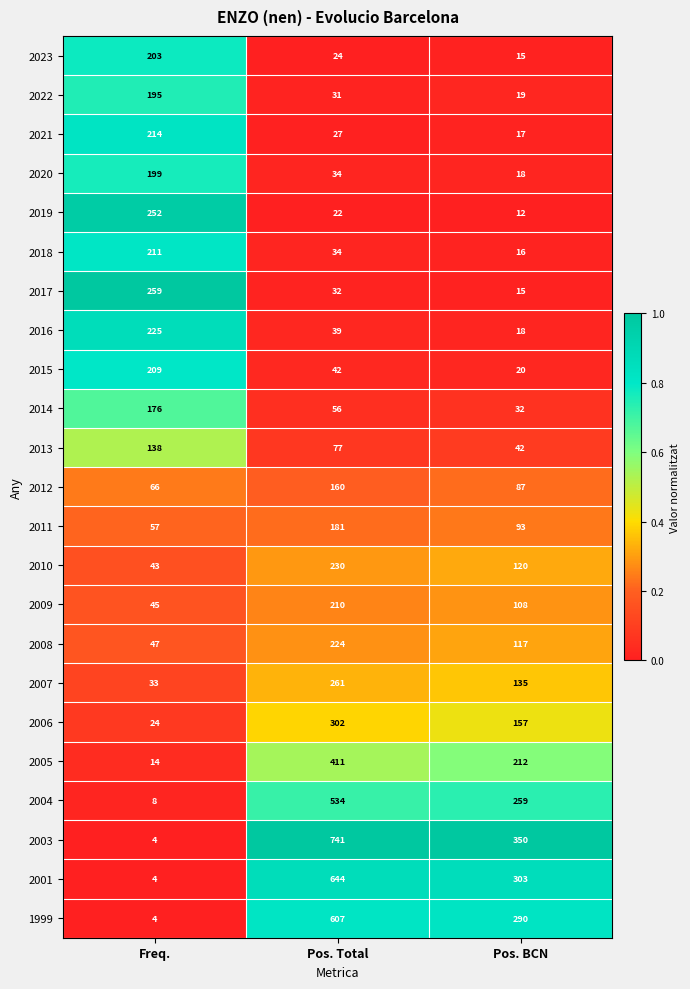

Is it true that 2019 equals 36 at Pos. Total?

False